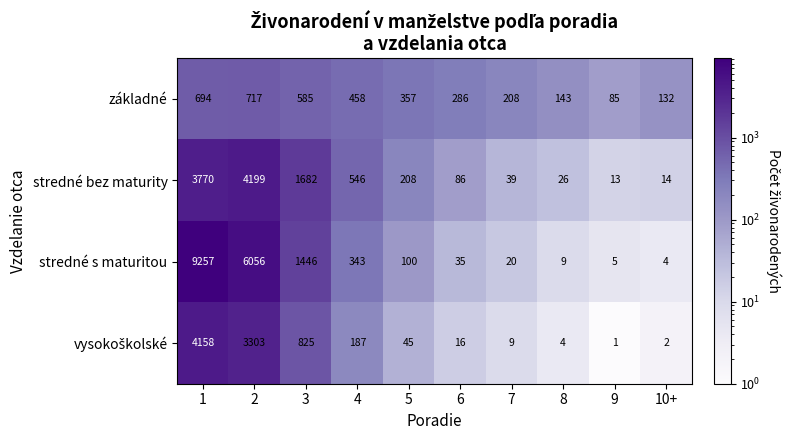

The value of stredné s maturitou at 4 is 343. True or false?

True